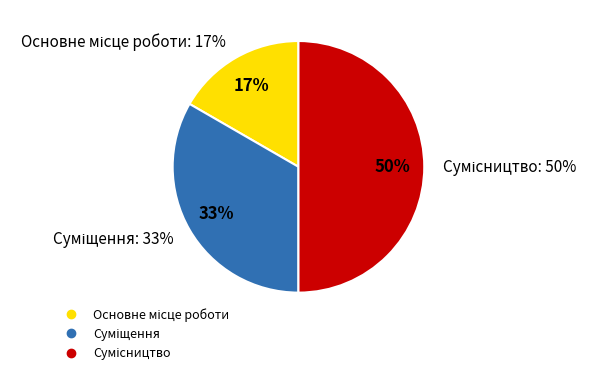

What is the smallest slice in the pie chart?

Основне місце роботи